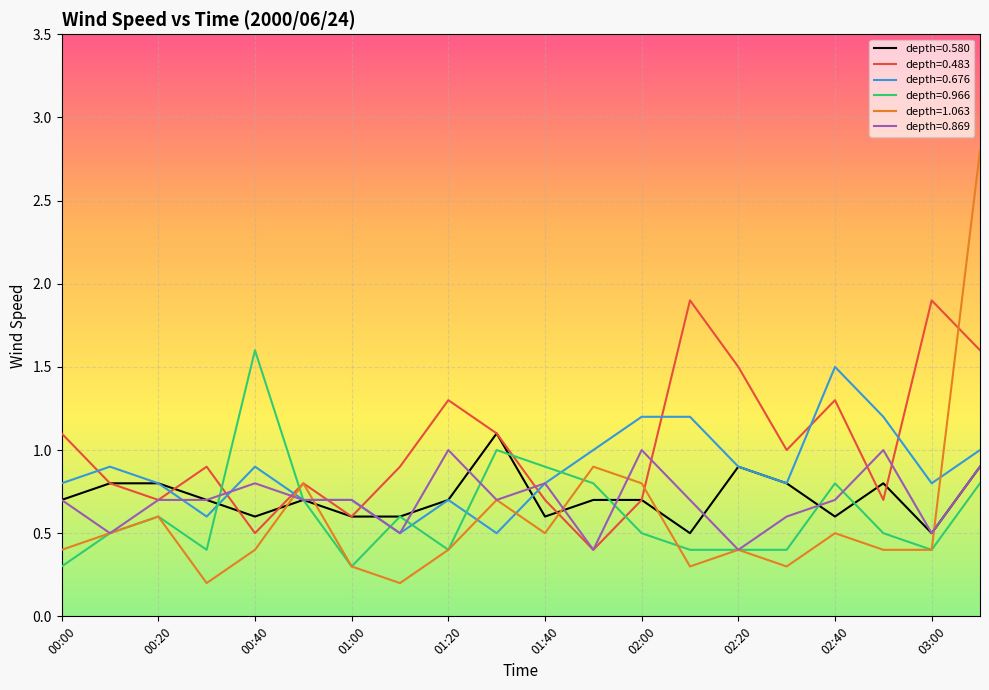

Which series has the largest range (max minus min)?

depth=1.063